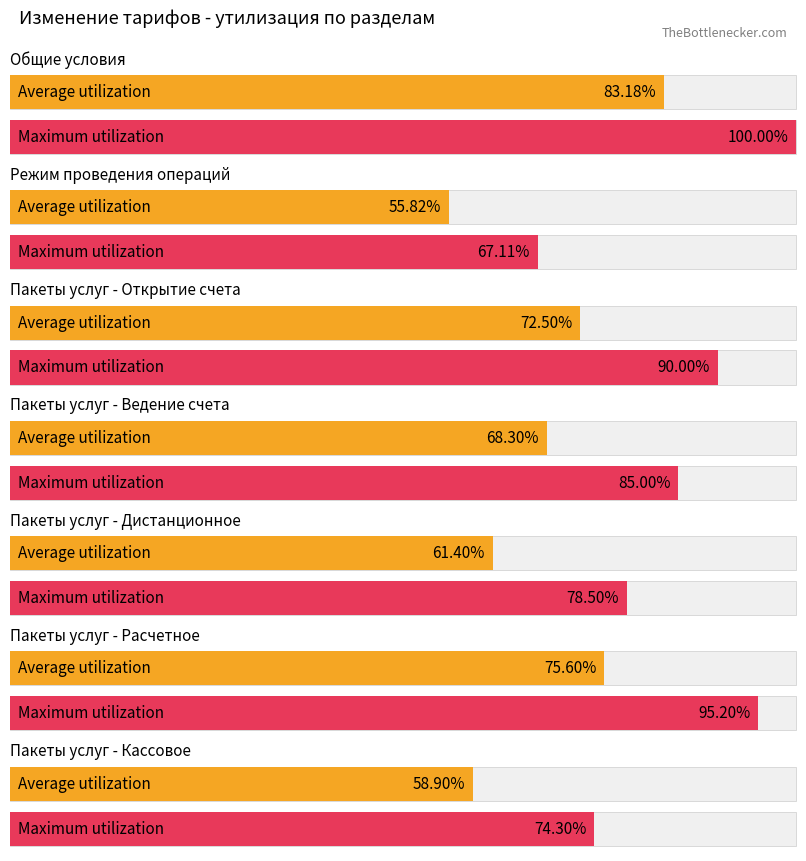

What is the difference between the Maximum utilization values at 4 and 0?

21.5